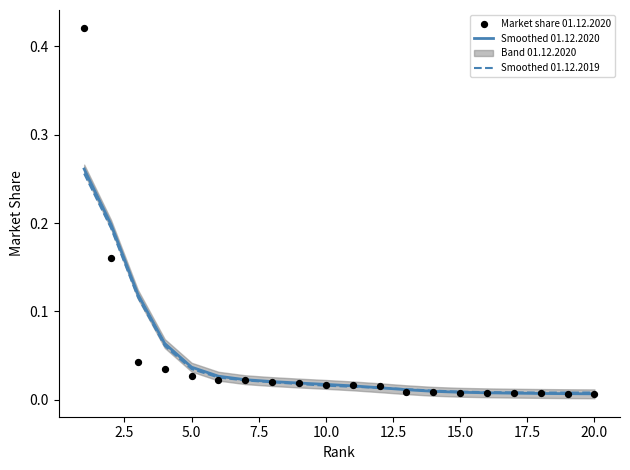

Which series reaches the maximum Y coordinate?

Market share 01.12.2020